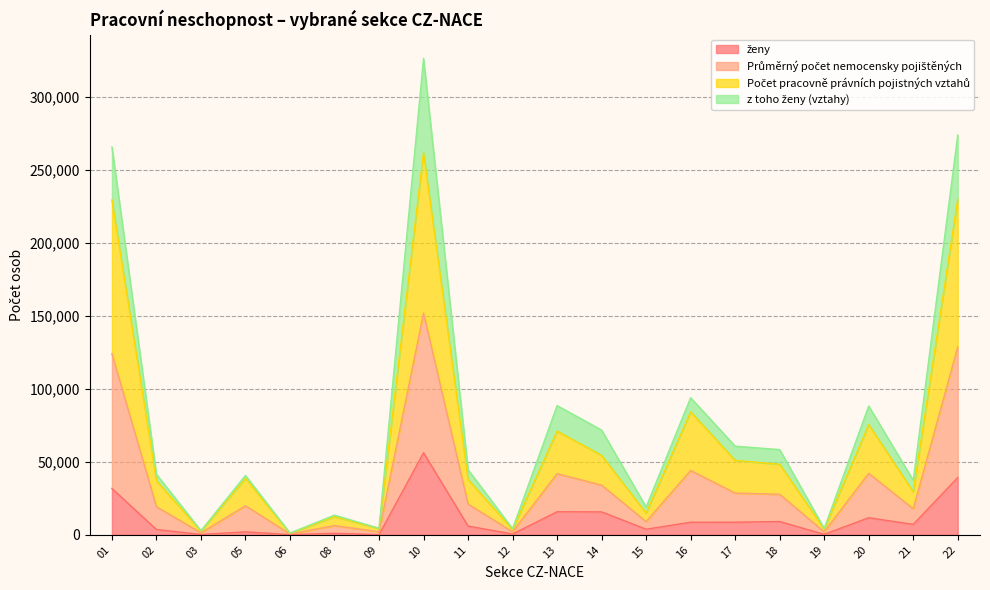

At which category is the sum across all series the highest?

10